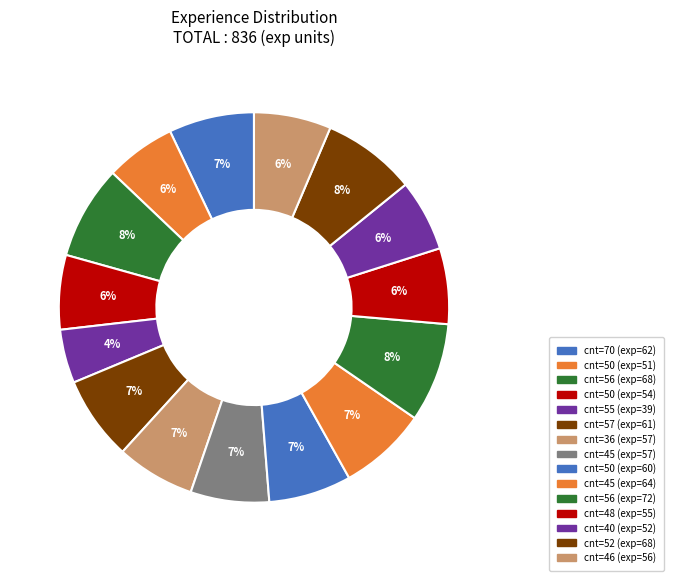

To the nearest percent, what is the difference between the largest and smallest slice percentages?

4%